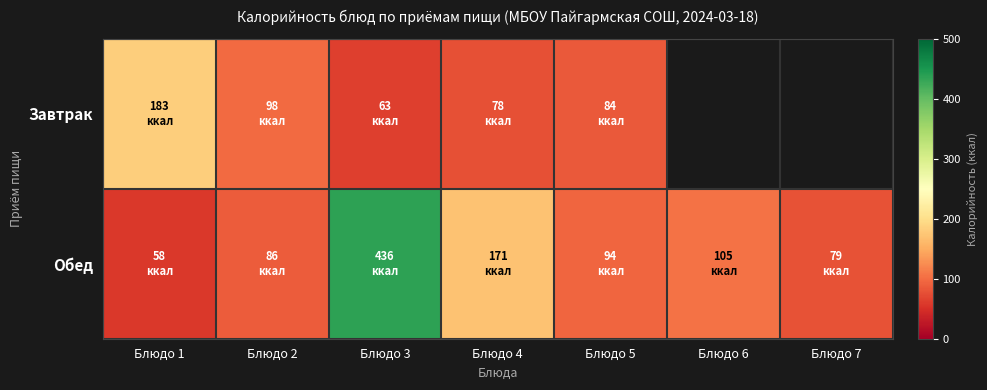

True or false: Завтрак has a value of 78.0 at Блюдо 4.

True